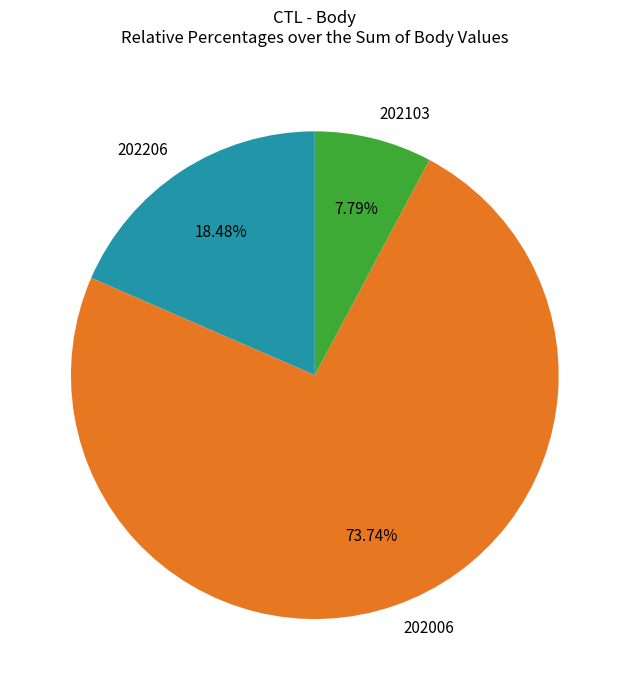

To the nearest percent, what percentage of the pie is 202103?

8%